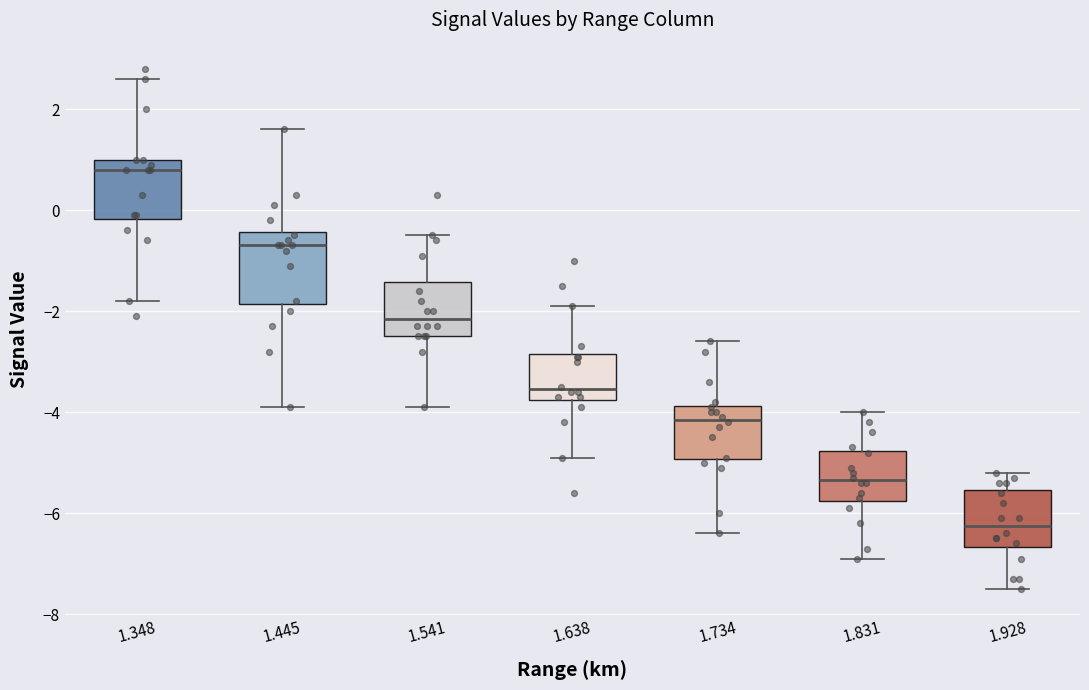

Comparing the boxes themselves (not the whiskers), which one is the tallest?

1.445